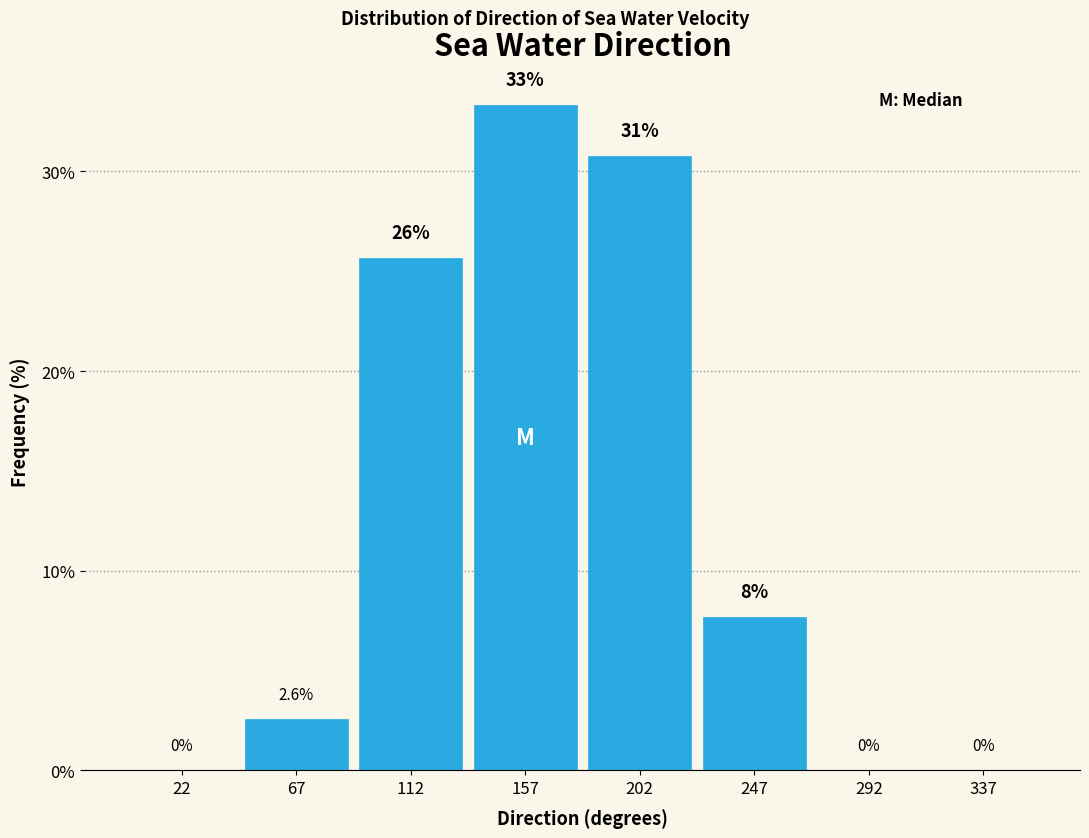

Reading left to right, what are all the values shown in this chart?

22=0.0	67=2.6	112=25.6	157=33.3	202=30.8	247=7.7	292=0.0	337=0.0